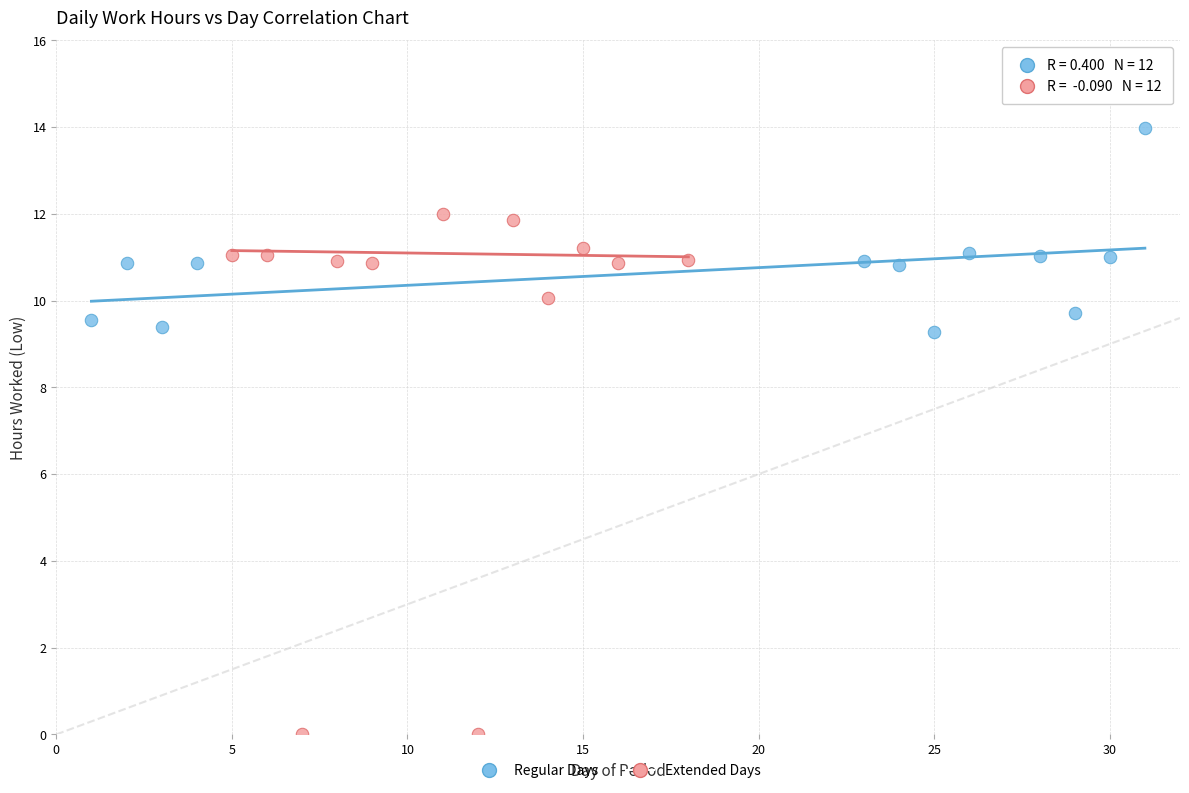

Which series contains the highest Y value?

Regular Days